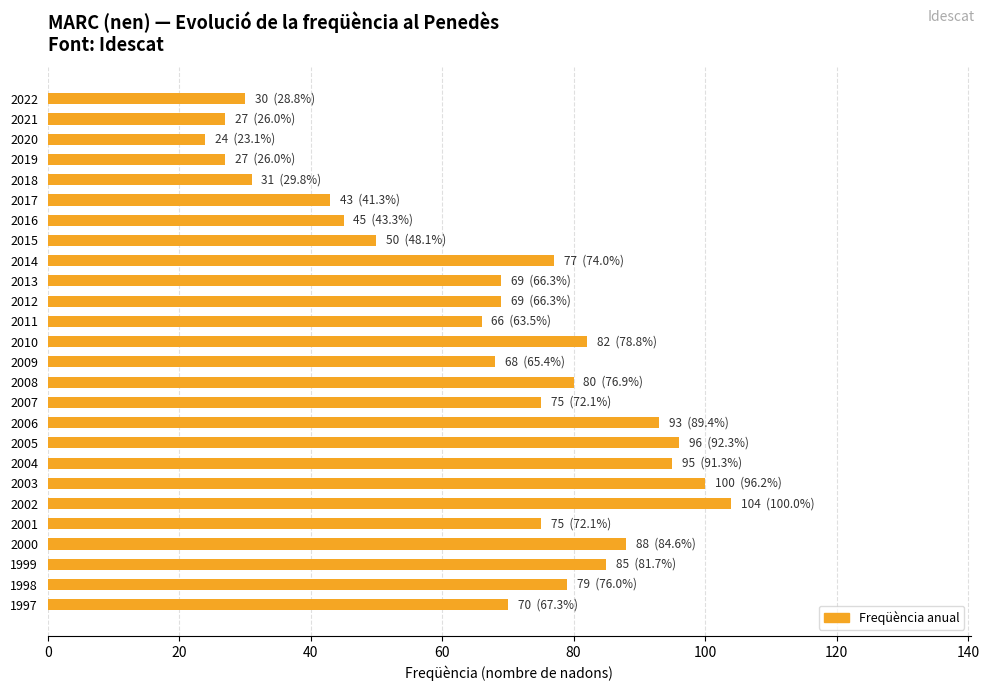

How many data points does each series have?

26